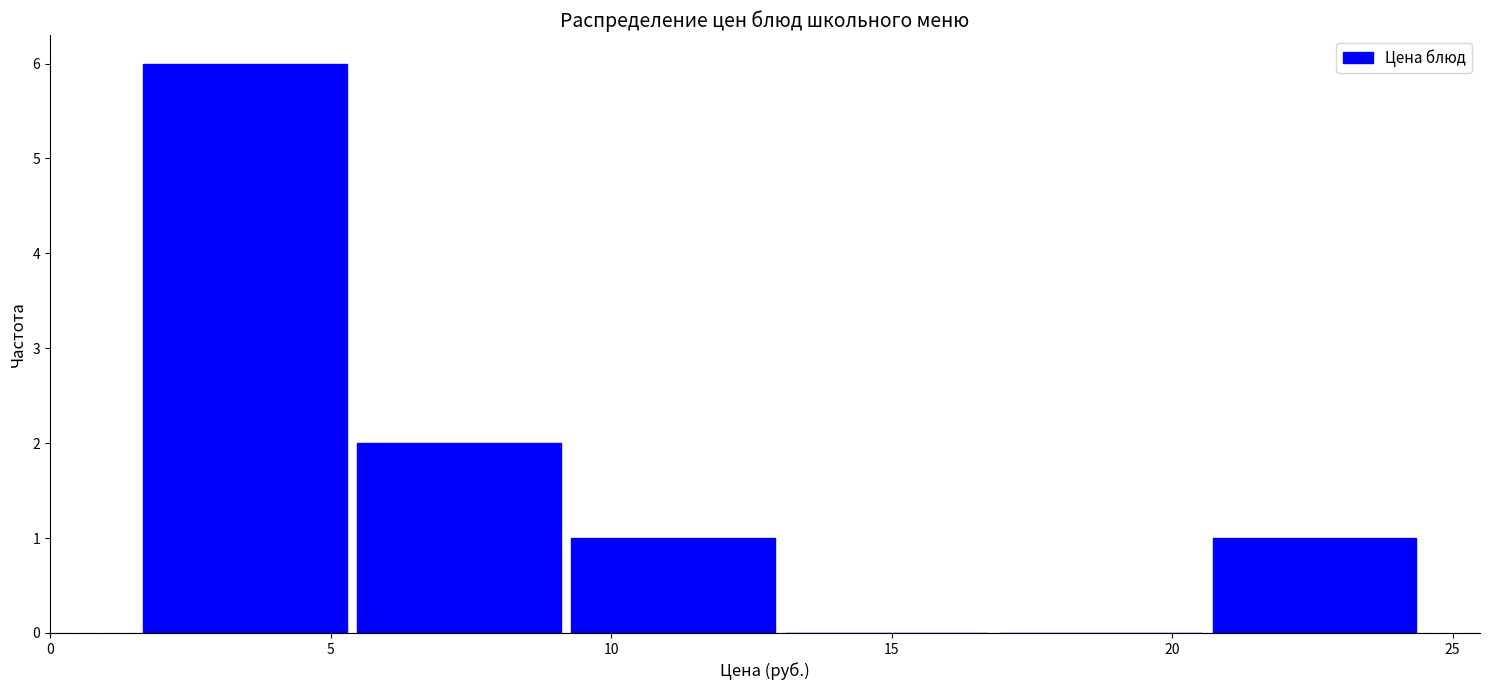

What is the height of the bar covering 1.5 to 5.5 on the x-axis? Neither the bar edges nor the heights are printed on the chart, so give them approximately, as read against the axes.

6